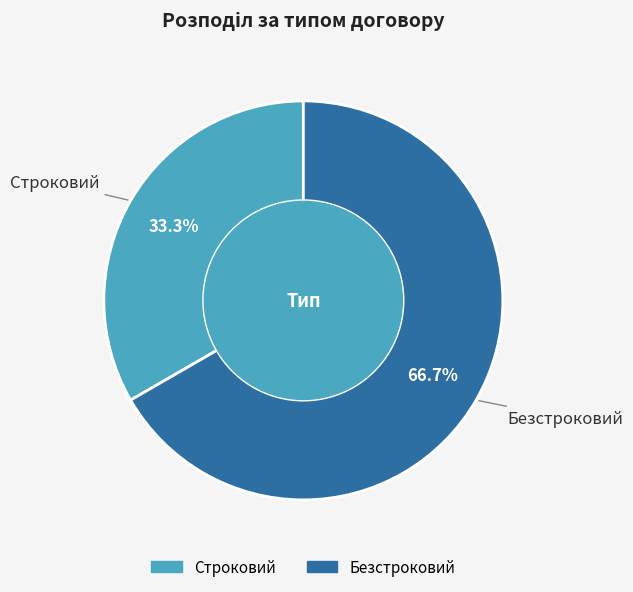

How many segments does this pie chart have?

2